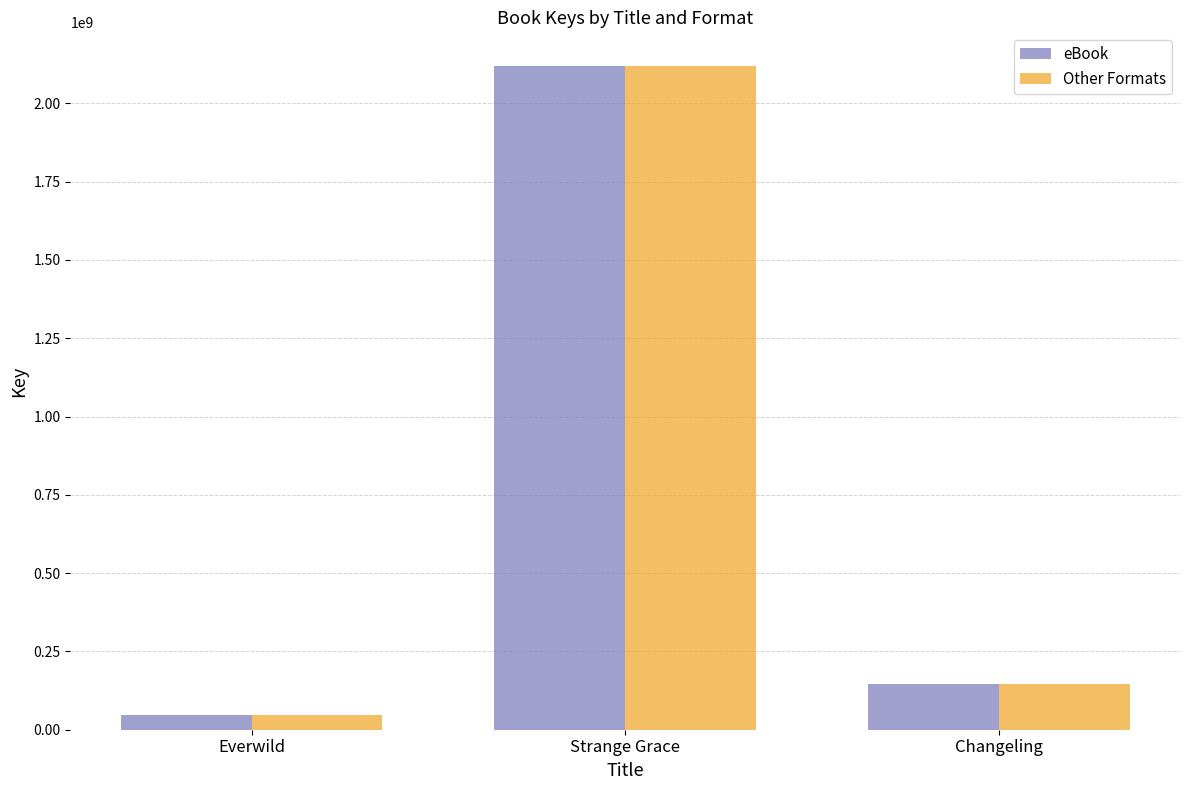

Reading left to right, extract all data points from this chart.

eBook: 46043166	2120804902	144462781
Other Formats: 46043166	2120804902	144462781